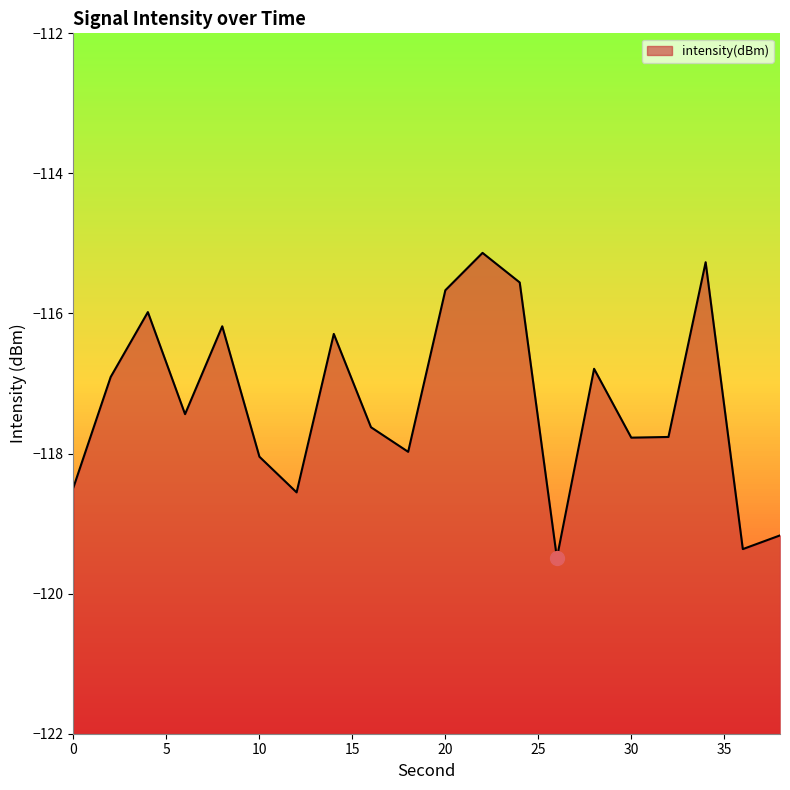

What is the change in value from 18 to 24?

+2.4